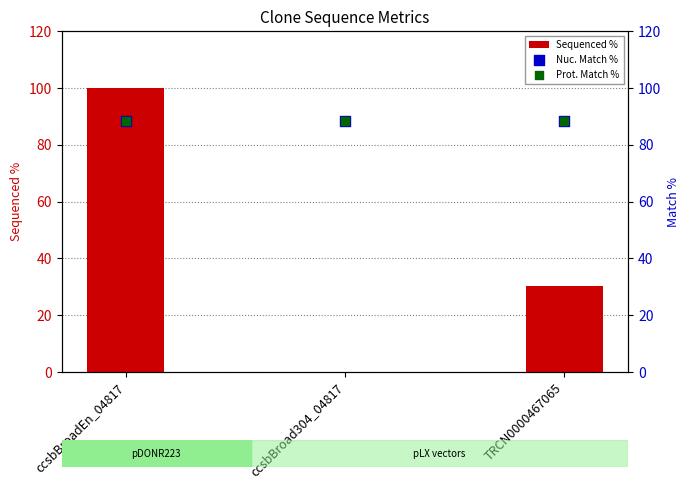

Is the value of Prot. Match % at TRCN0000467065 greater than the value of Nuc. Match % at TRCN0000467065?

No